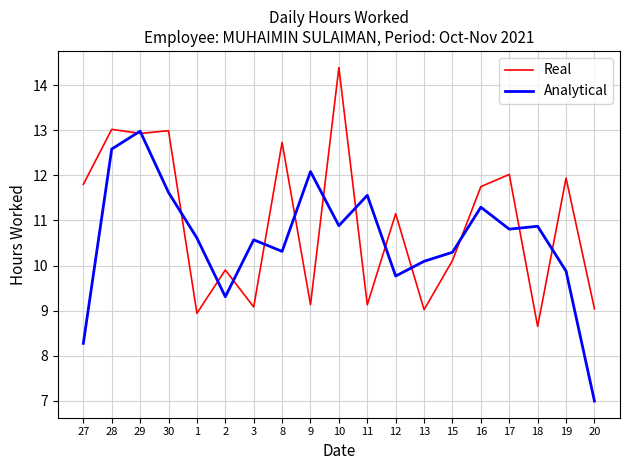

What is the maximum value for Analytical?

13.0